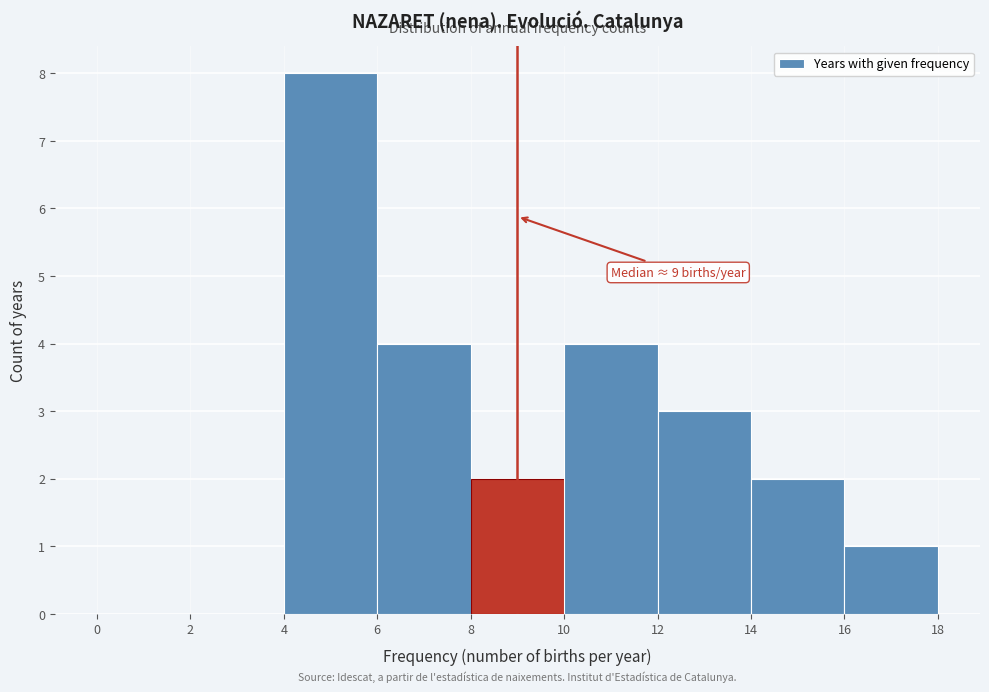

Which range on the x-axis has the tallest bar?

4 to 6